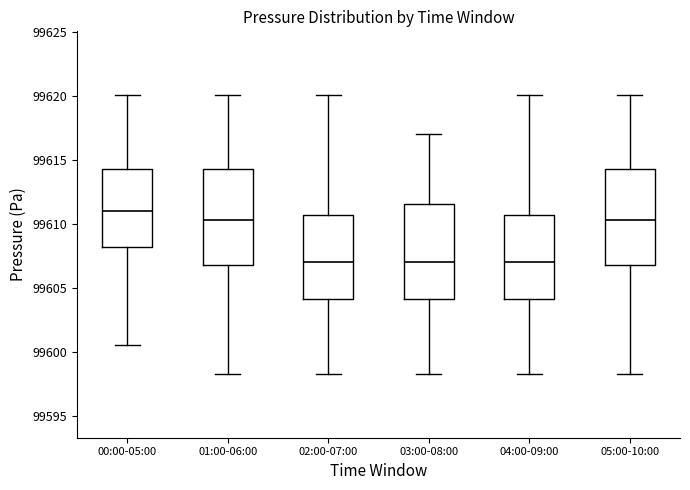

Reading left to right, read every box against the y-axis: the position of its median line, the range the box covers, and the ends of its whiskers. The values are not printed on the chart, so give them approximately, as read against the axis.

00:00-05:00: median 99611.0, box 99608.5 to 99614.5, whiskers 99600.5 to 99620.0
01:00-06:00: median 99610.5, box 99607.0 to 99614.5, whiskers 99598.5 to 99620.0
02:00-07:00: median 99607.0, box 99604.0 to 99610.5, whiskers 99598.5 to 99620.0
03:00-08:00: median 99607.0, box 99604.0 to 99611.5, whiskers 99598.5 to 99617.0
04:00-09:00: median 99607.0, box 99604.0 to 99610.5, whiskers 99598.5 to 99620.0
05:00-10:00: median 99610.5, box 99607.0 to 99614.5, whiskers 99598.5 to 99620.0